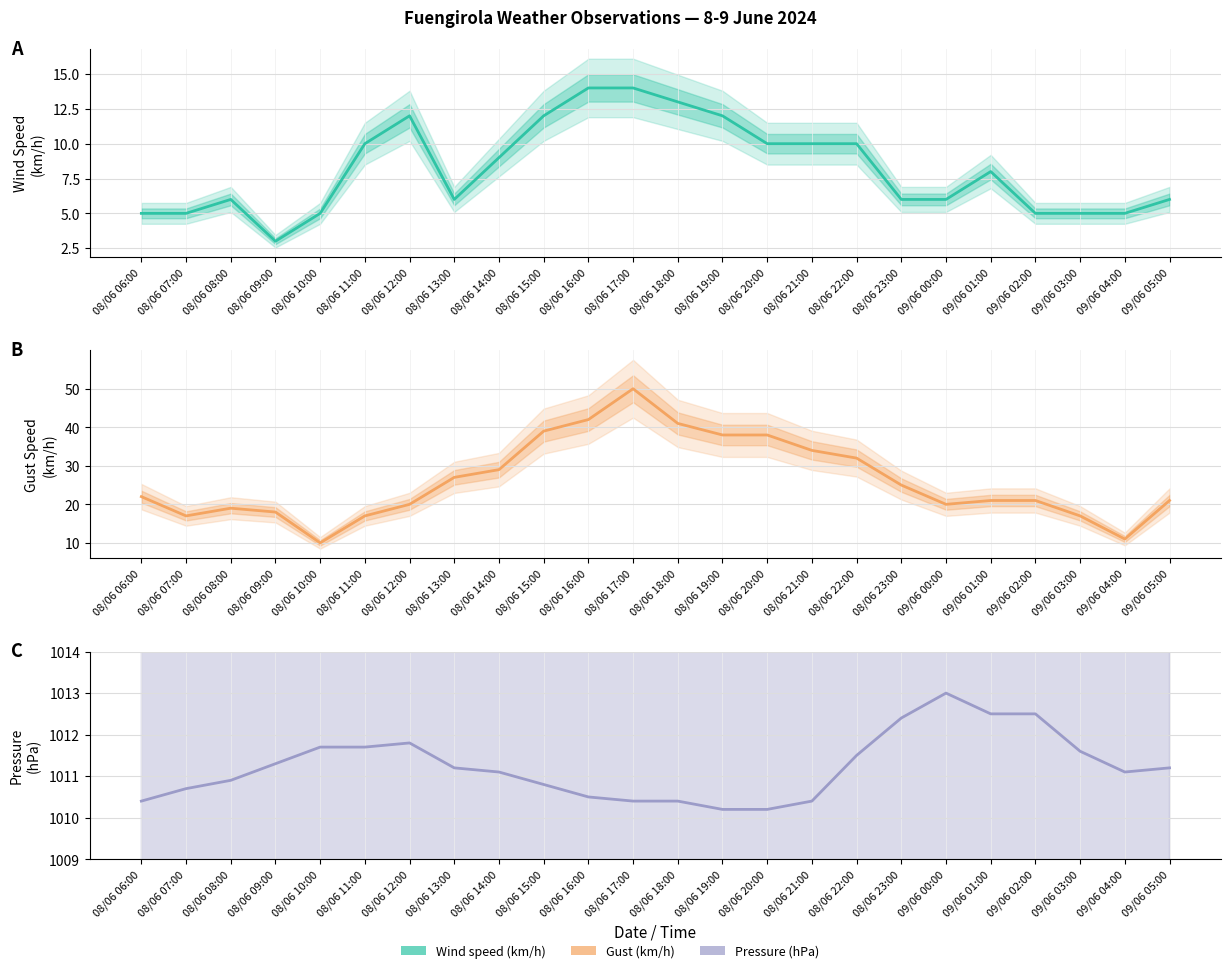

Is it true that Gust (km/h) equals 14.7 at 09/06 04:00?

False